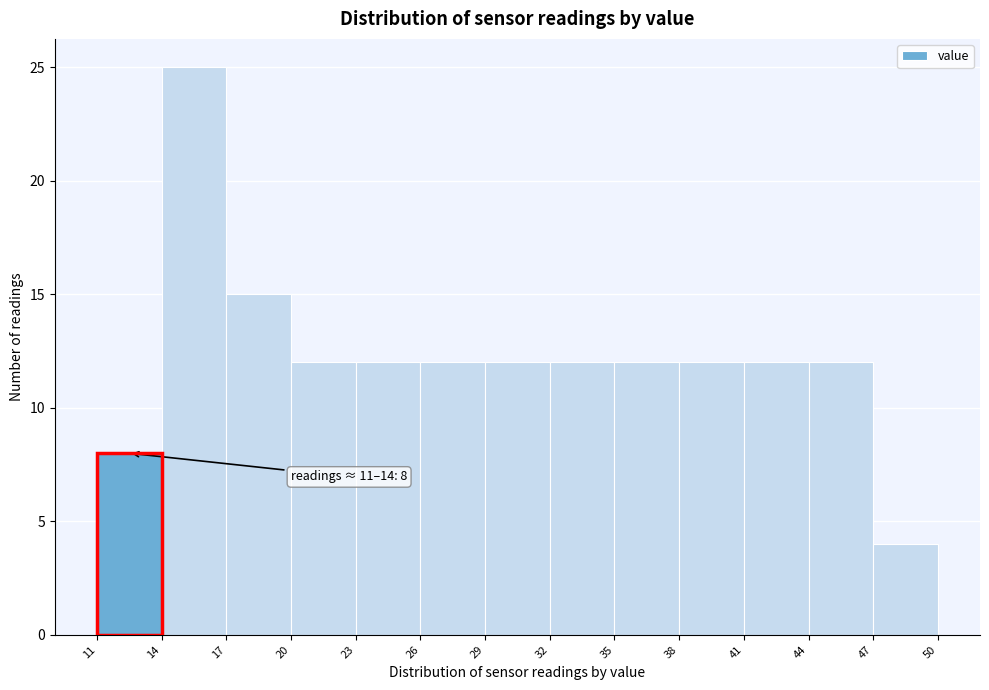

Which range on the x-axis has the tallest bar?

14 to 17